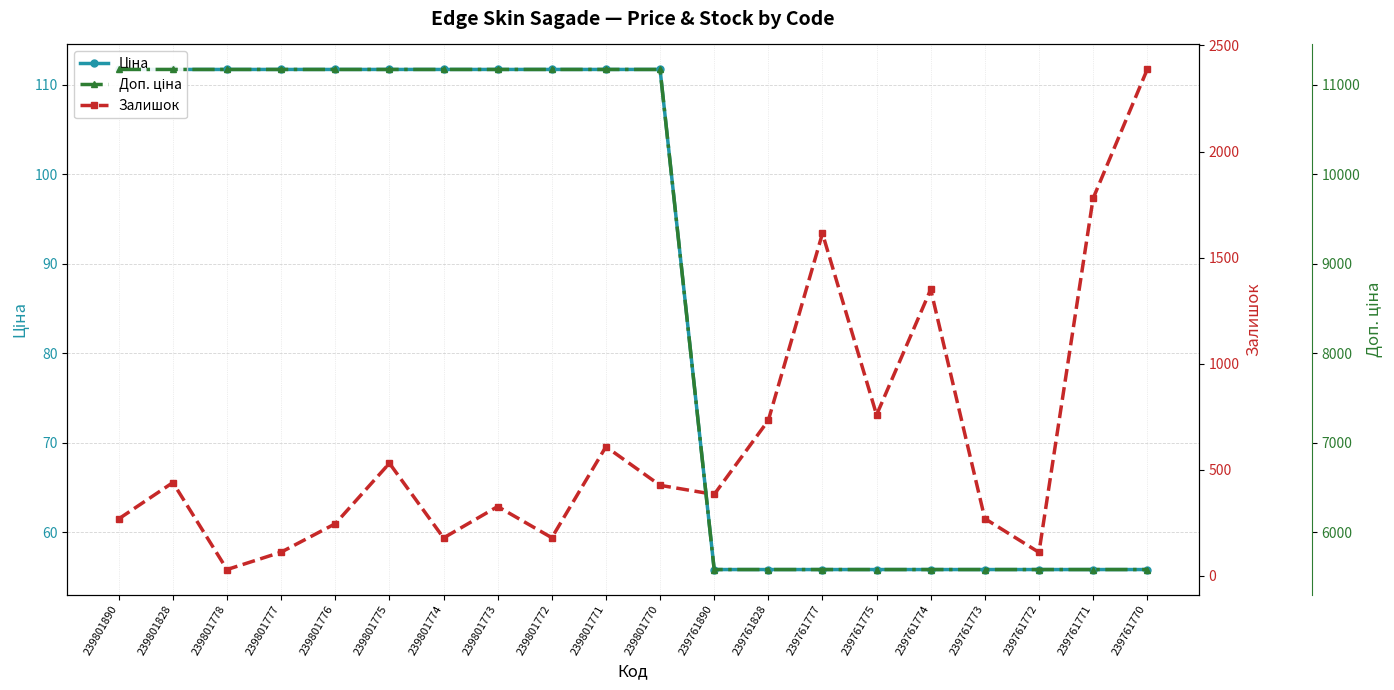

Which series ends up on top after the final intersection of Залишок and Ціна?

Залишок